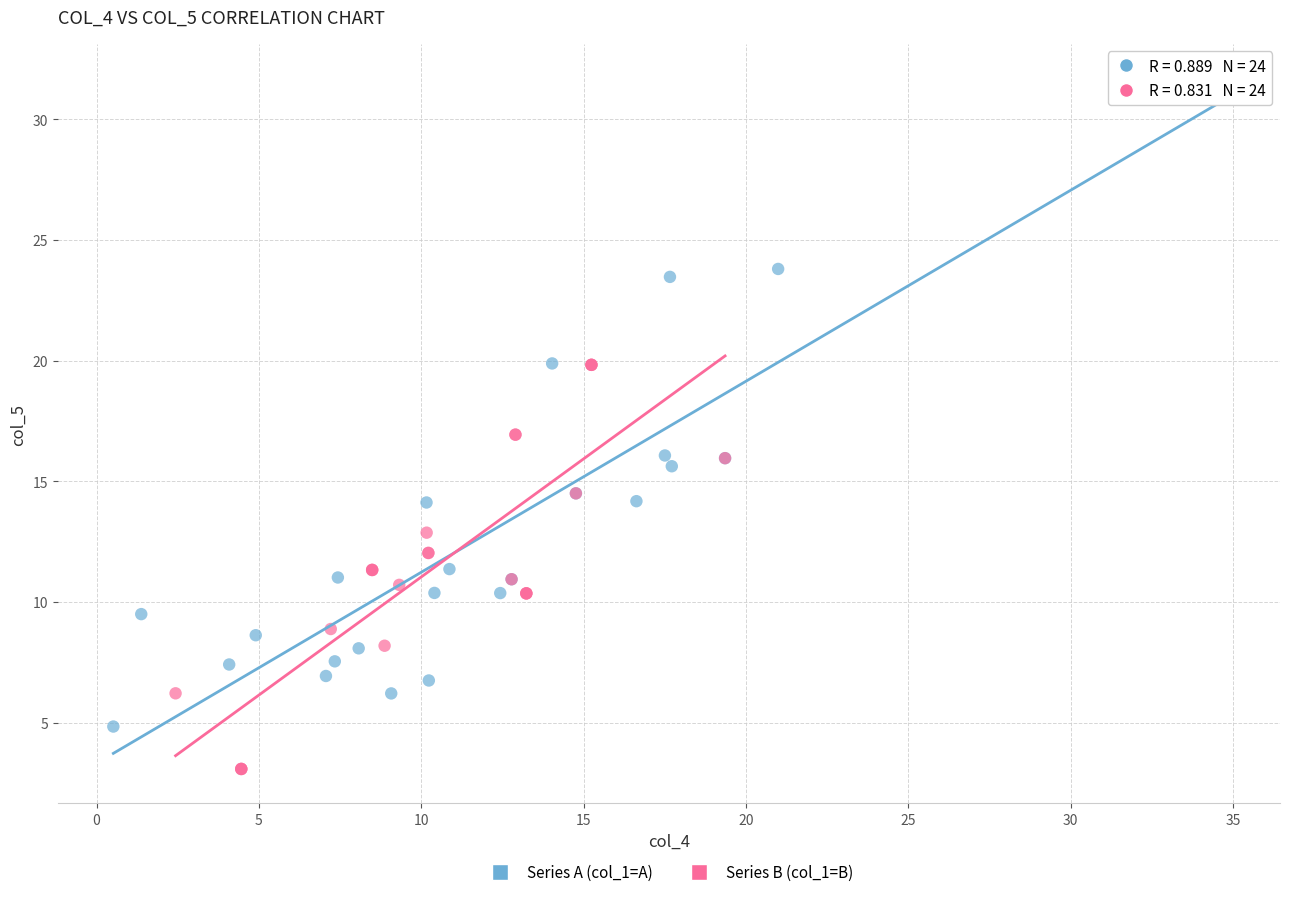

Which series has the widest spread of Y values?

Series A (col_1=A)